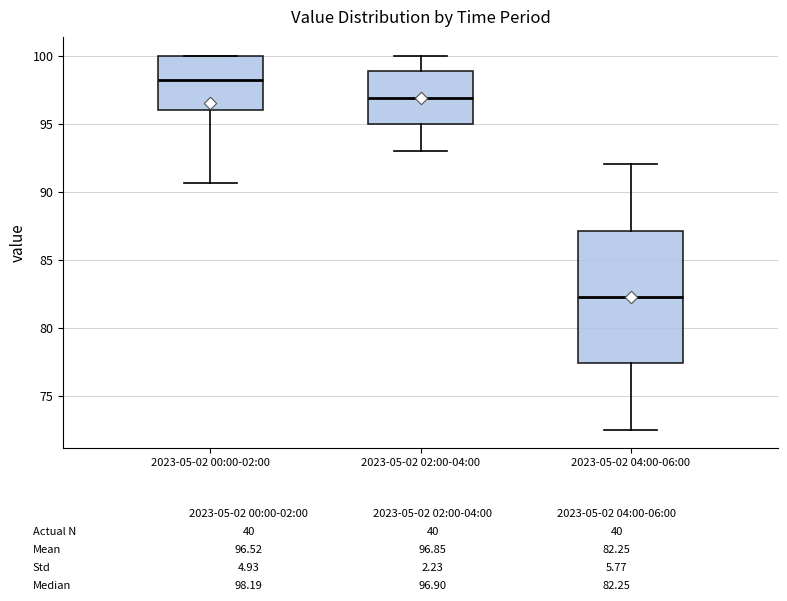

Which box has the highest median line?

2023-05-02 00:00-02:00